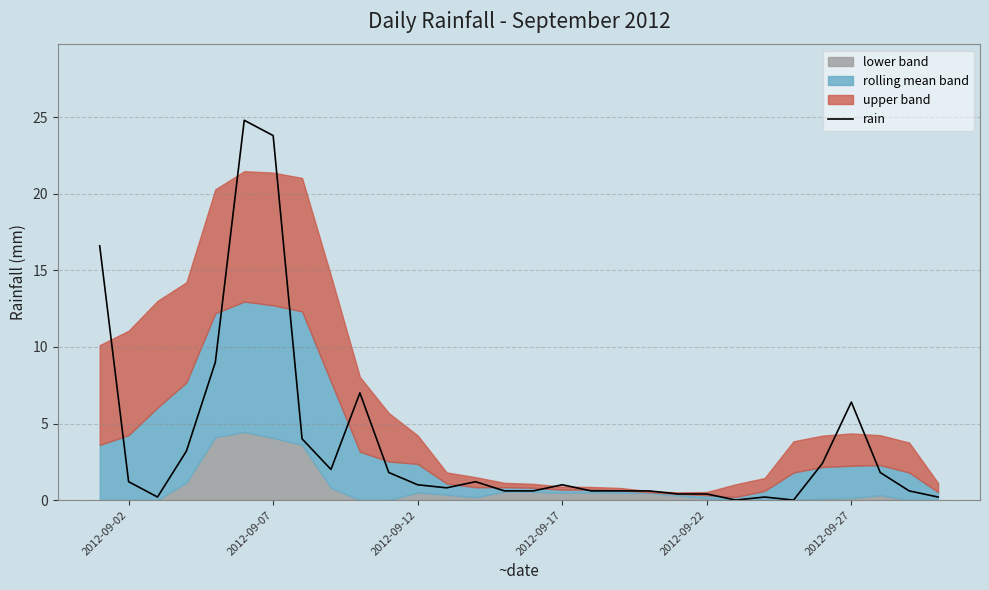

What is the highest value of the rain series?

24.8